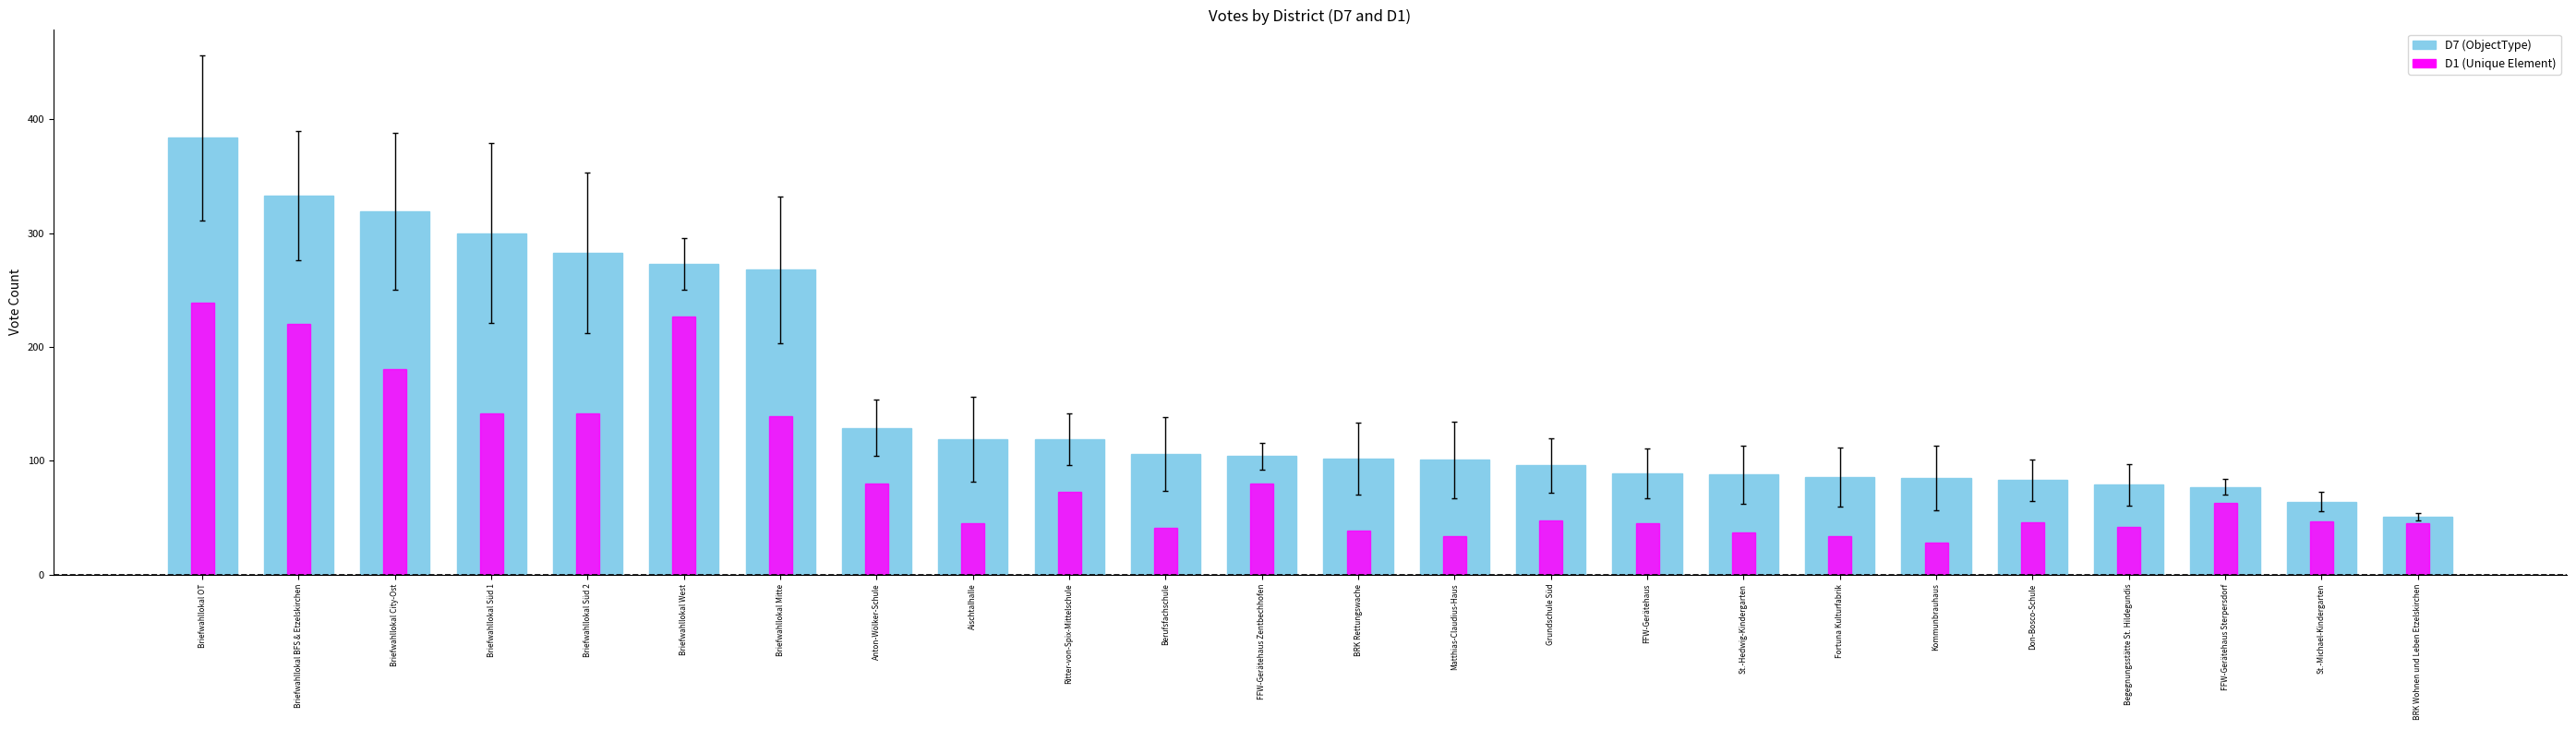

What is the average value of the D7 series?

156